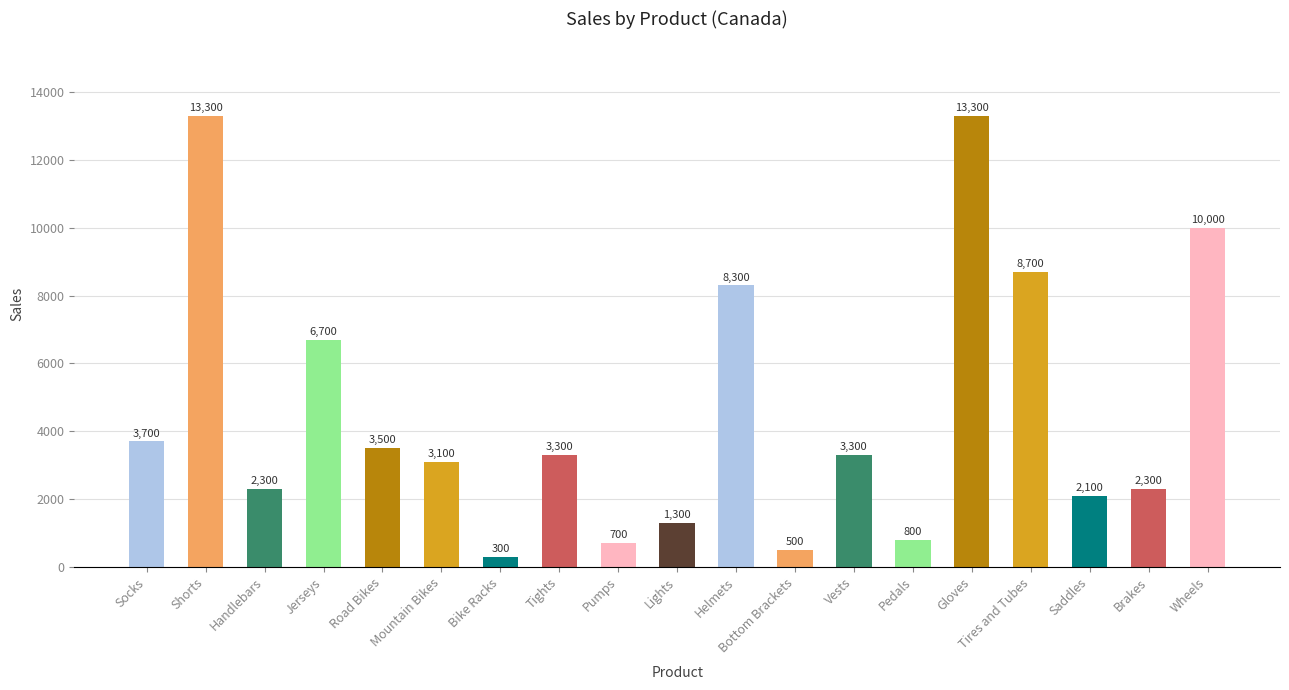

How many categories are shown in the chart?

19